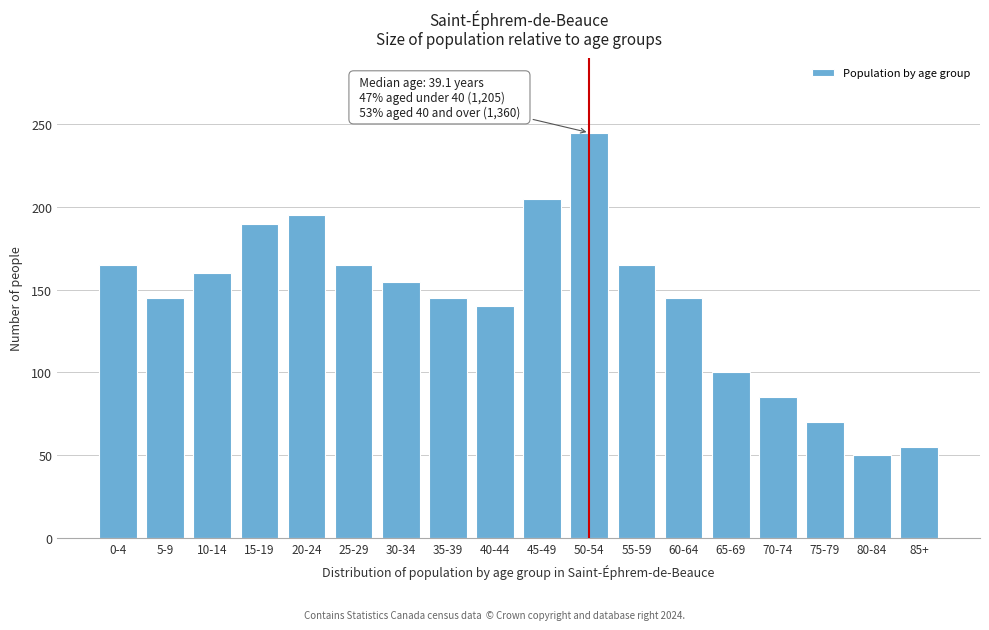

Reading right to left, transcribe all the data shown in this chart.

55	50	70	85	100	145	165	245	205	140	145	155	165	195	190	160	145	165